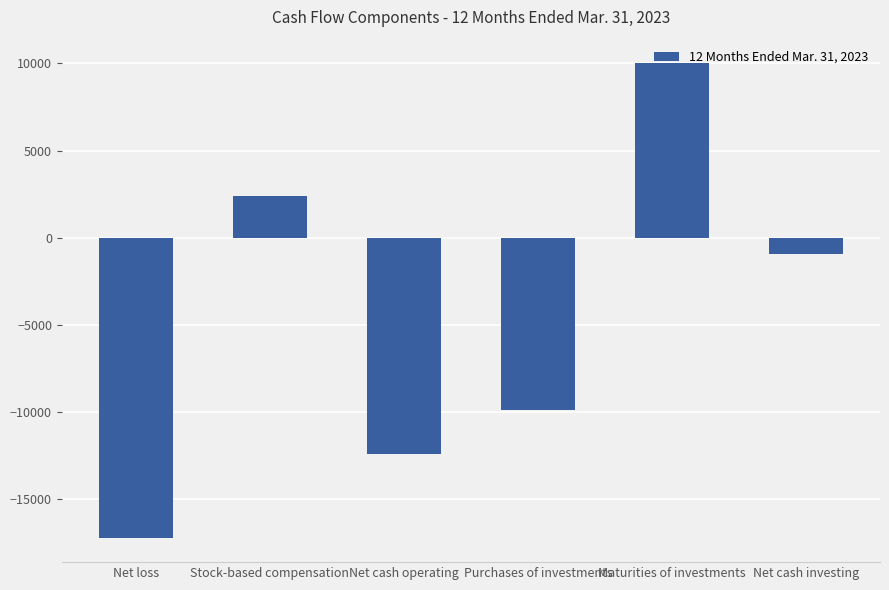

List the labels in order of value, largest first.

Maturities of investments, Stock-based compensation, Net cash investing, Purchases of investments, Net cash operating, Net loss